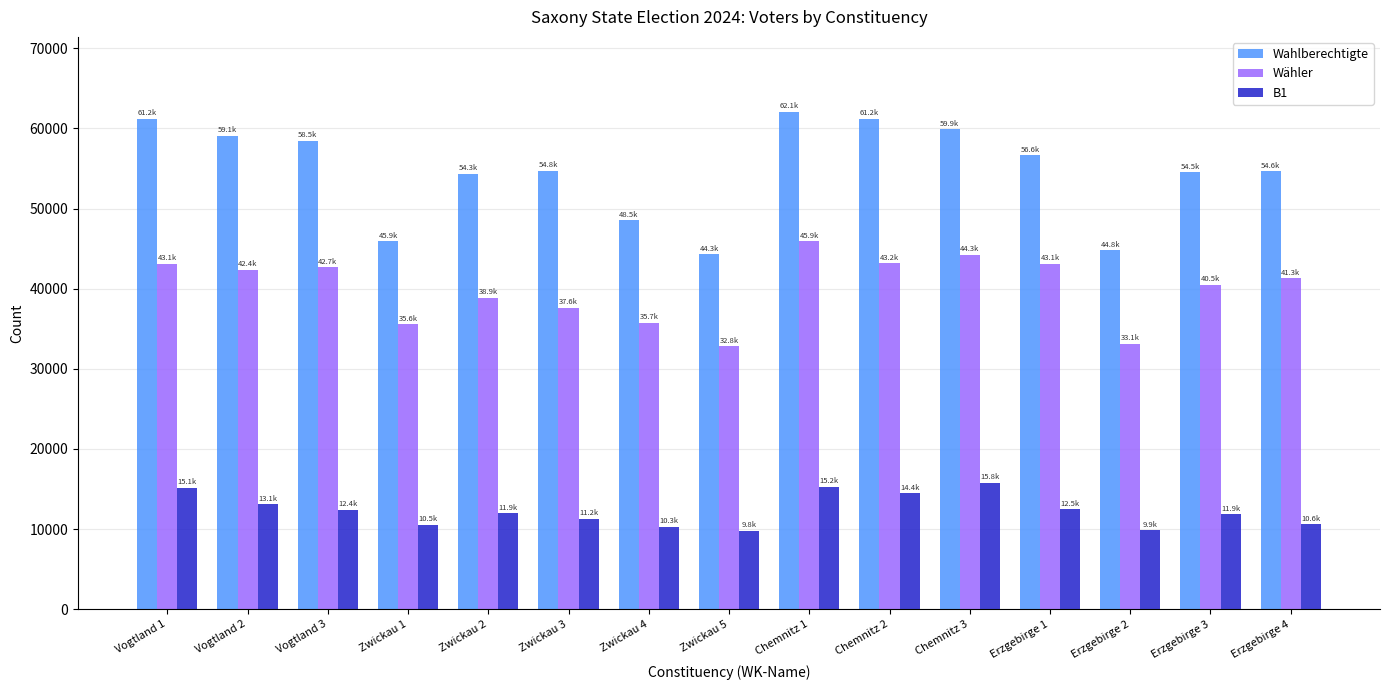

Count the number of categories in the chart.

15